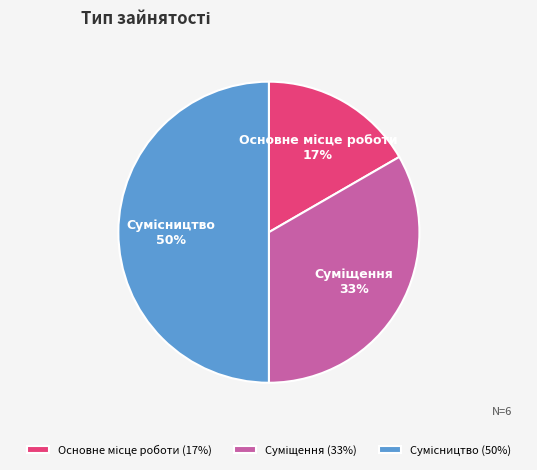

How many segments does this pie chart have?

3